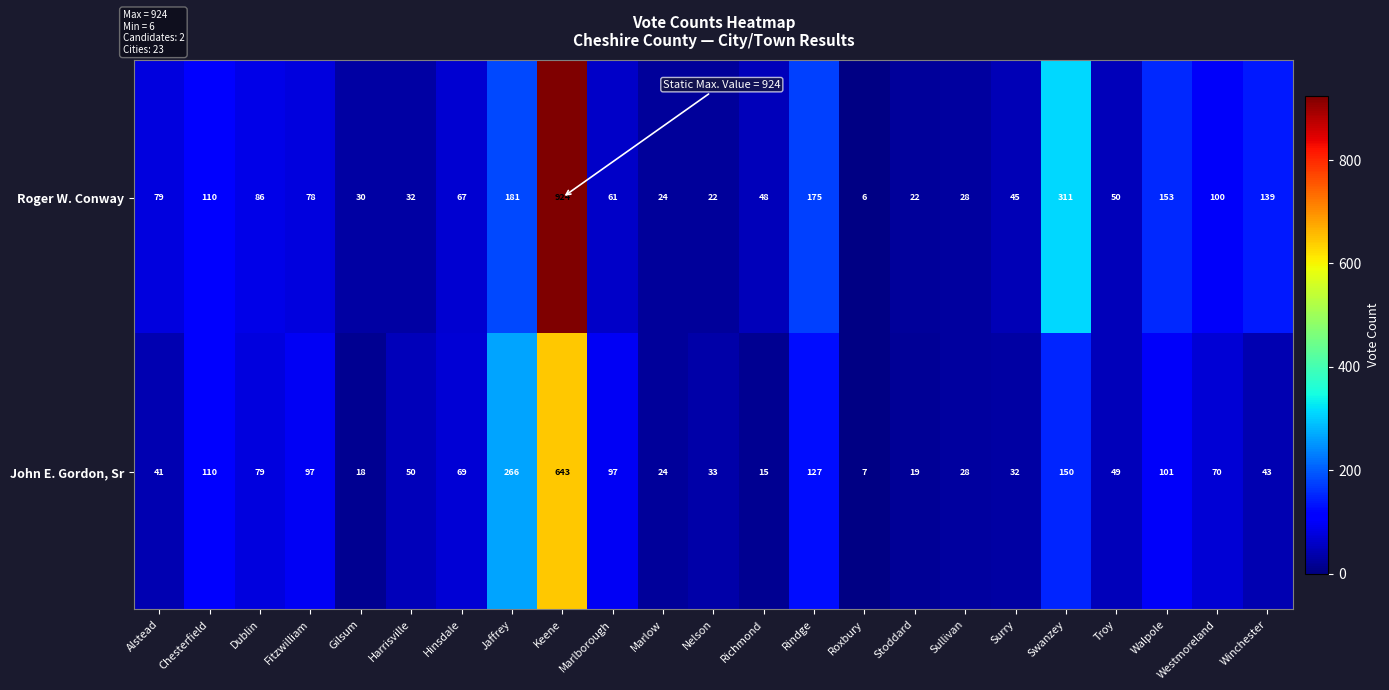

What is the difference between the maximum and minimum values in the John E. Gordon, Sr series?

636